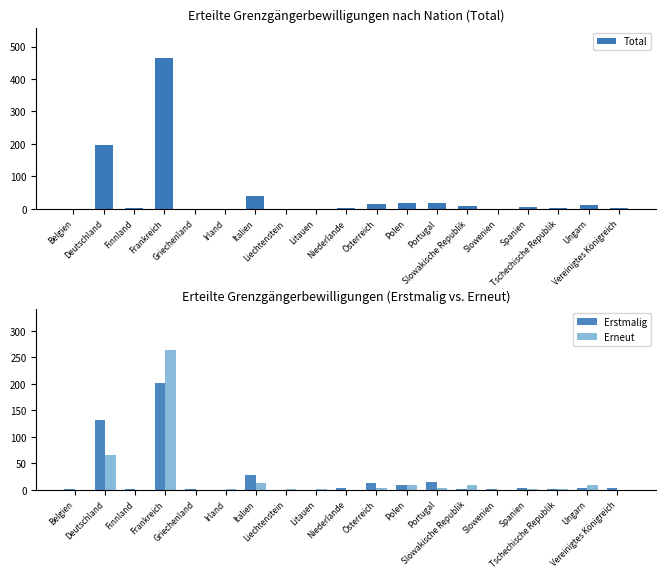

What is the approximate value of Total at Slowenien?

1